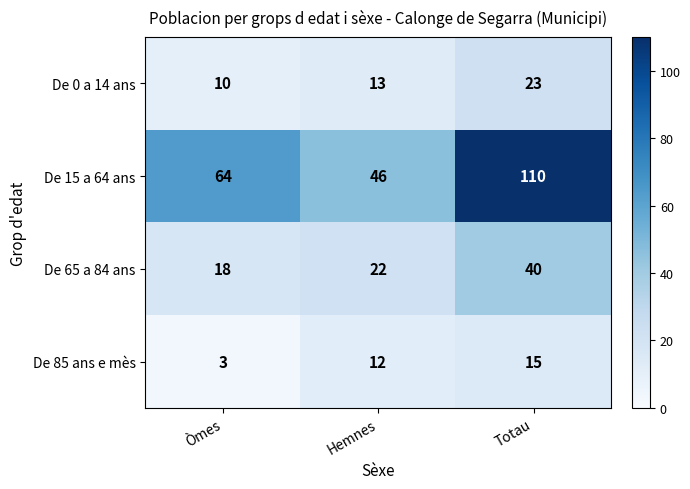

How many distinct data groups are displayed?

4